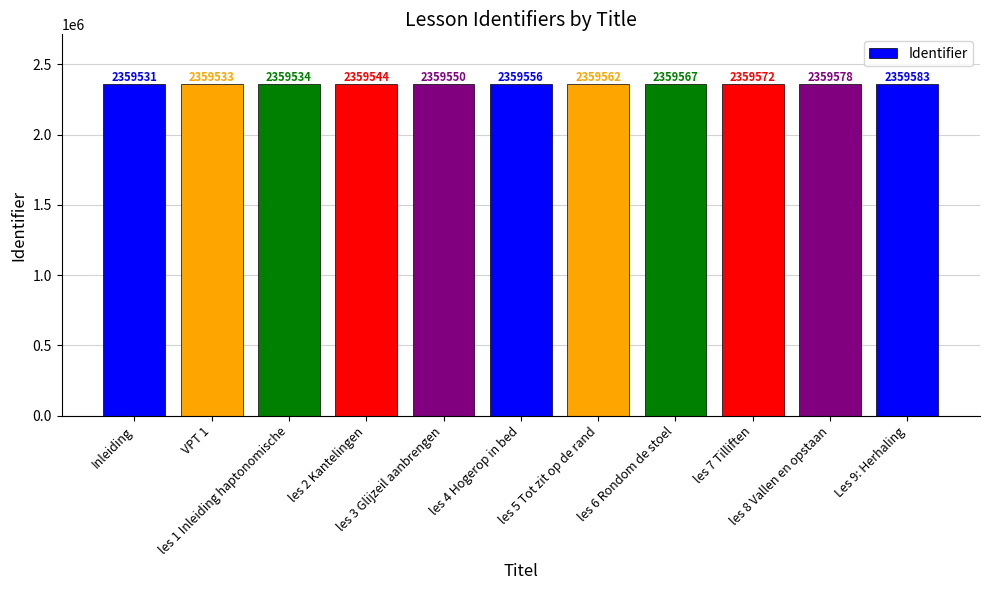

What position from the left is les 1 Inleiding haptonomische?

3